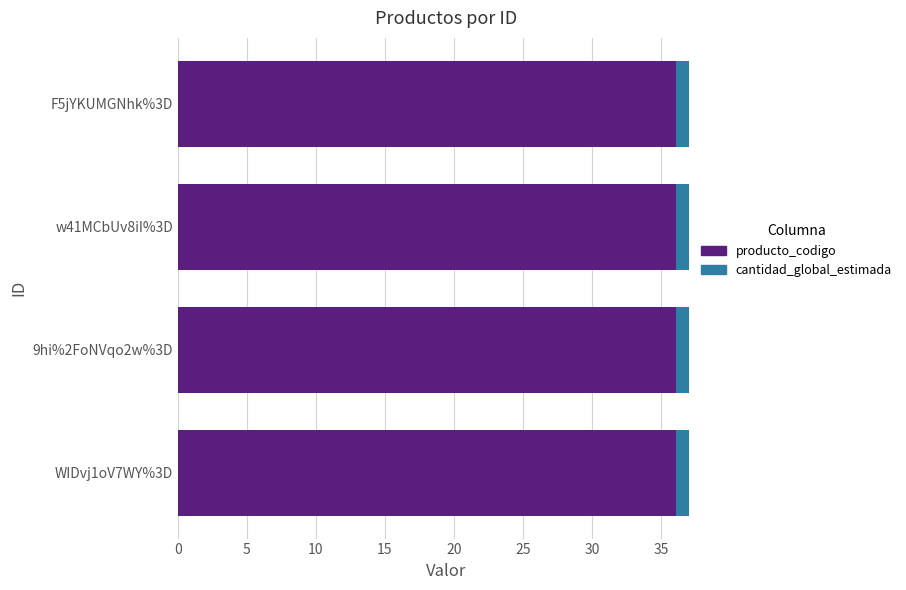

What is the sum of all producto_codigo values?

144.3